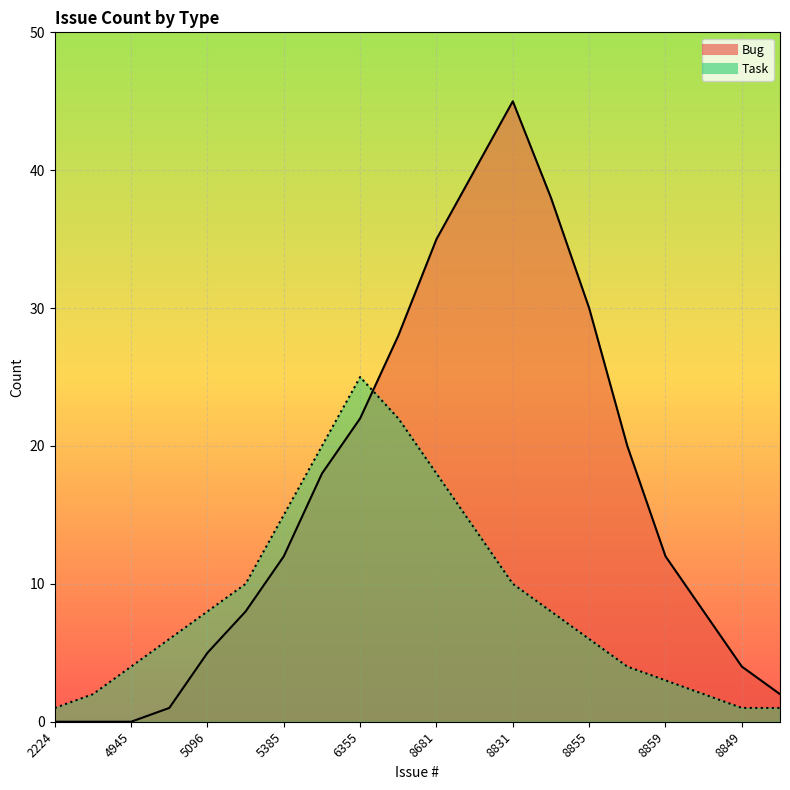

What is the value of the Task point at the 16th from the left?

4